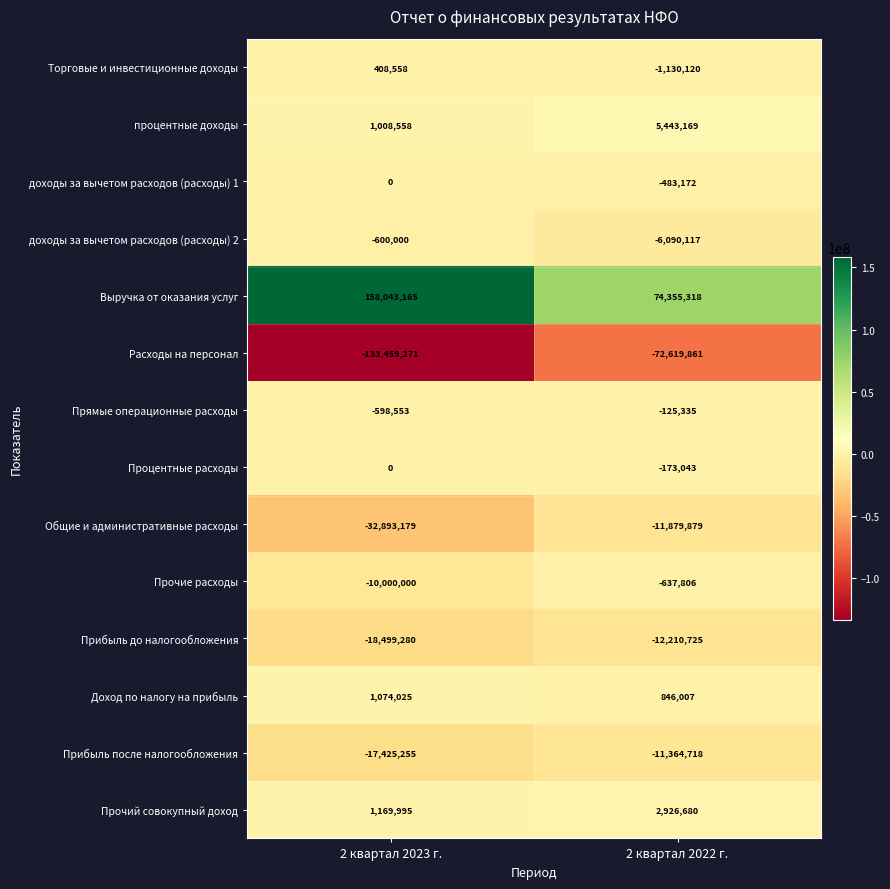

What is the difference between the maximum and minimum values in the Торговые и инвестиционные доходы series?

1538678